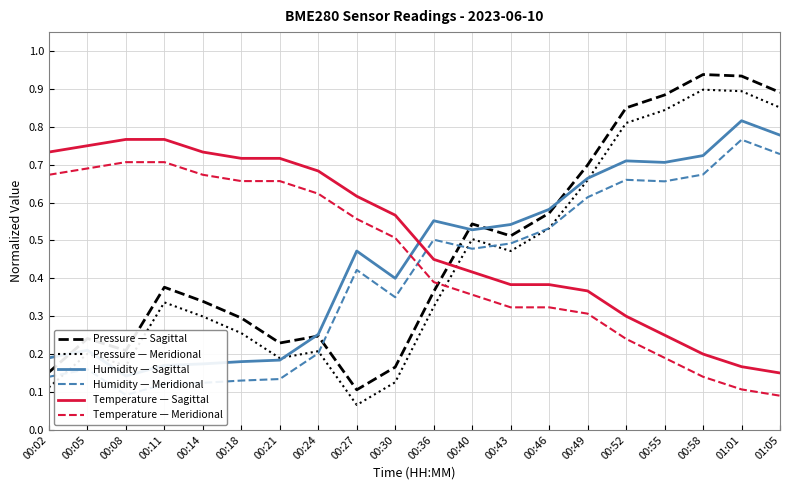

What is the difference between the highest and lowest values at 00:21?

0.6